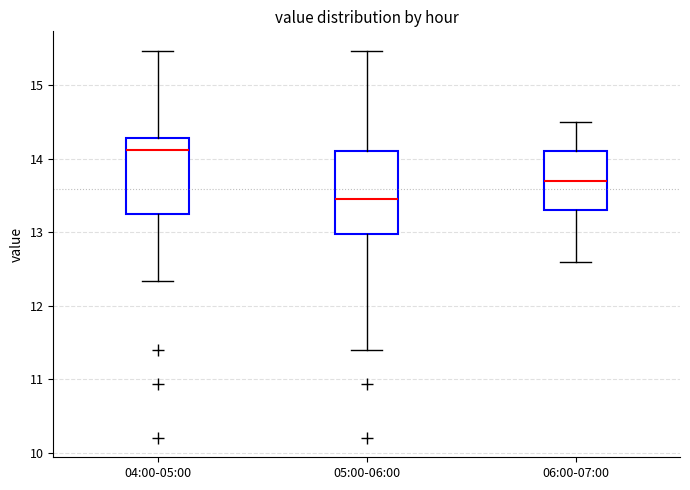

Which box has the highest median line?

04:00-05:00